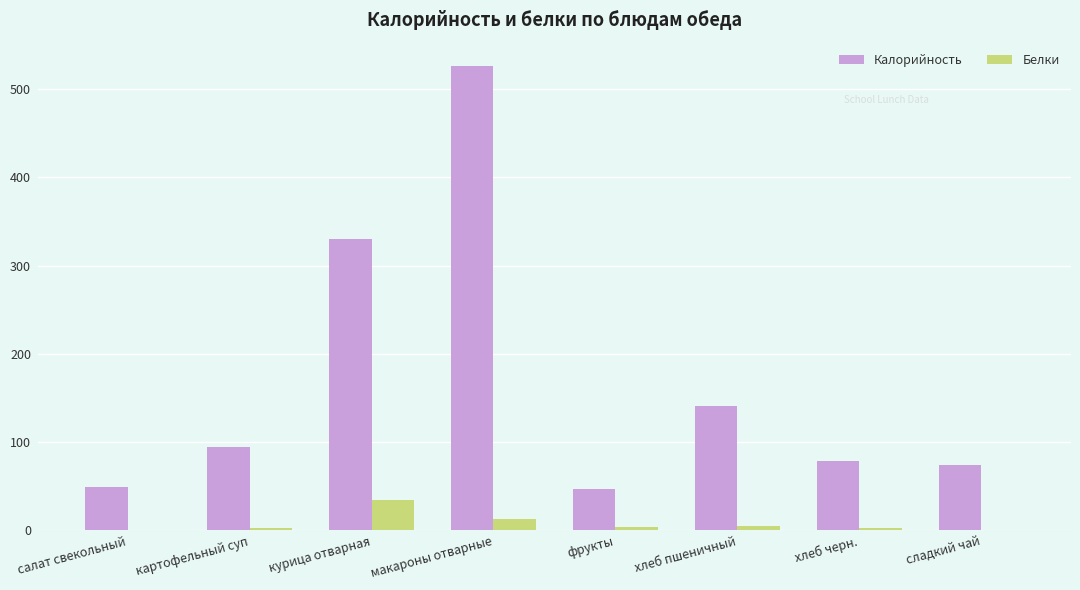

Count the number of categories in the chart.

8